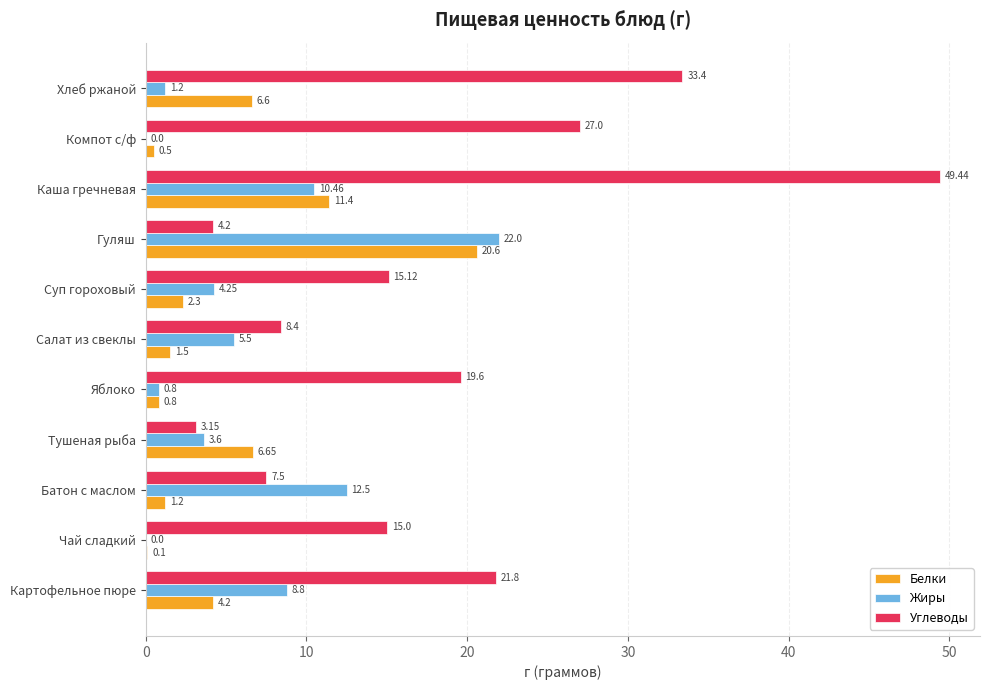

At which category is the sum across all series the highest?

Каша гречневая